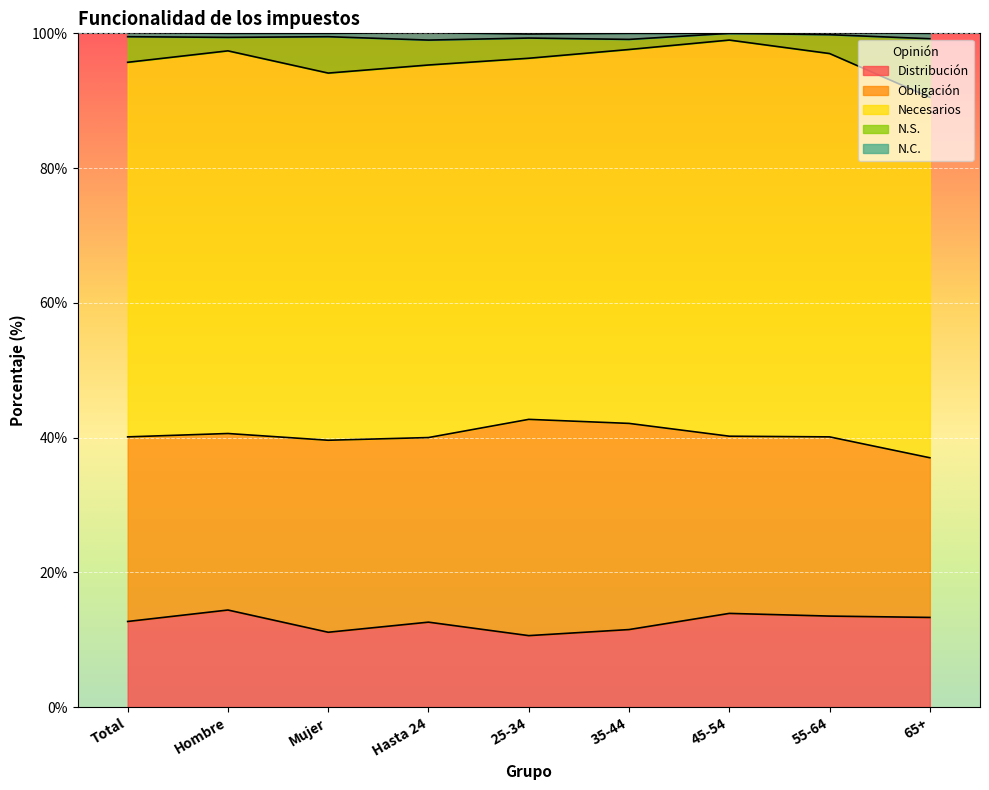

What is the sum of the Obligación values at 45-54 and 65+?

50.0